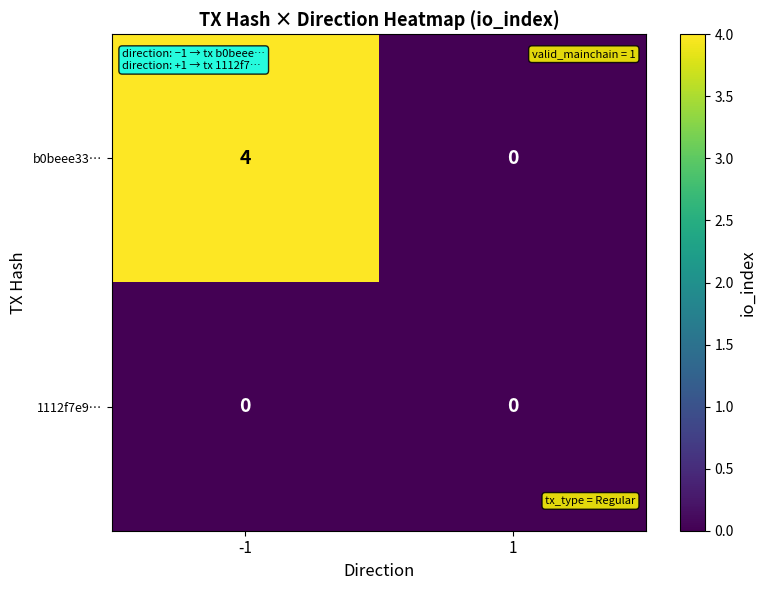

Which series has the largest total across all categories?

b0beee33…